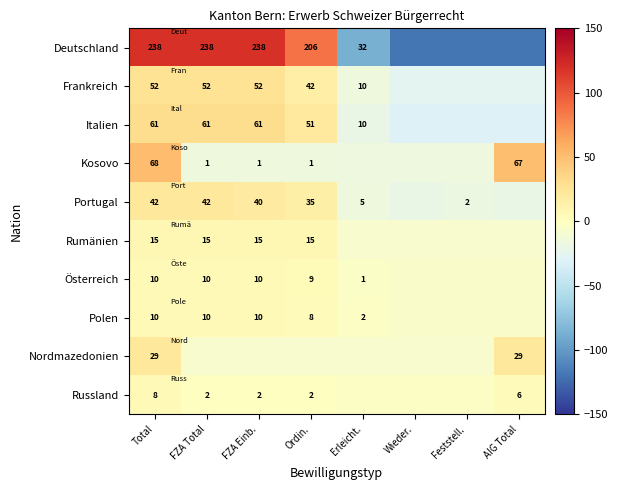

Is the value of Italien at Erleicht. greater than the value of Rumänien at Ordin.?

No